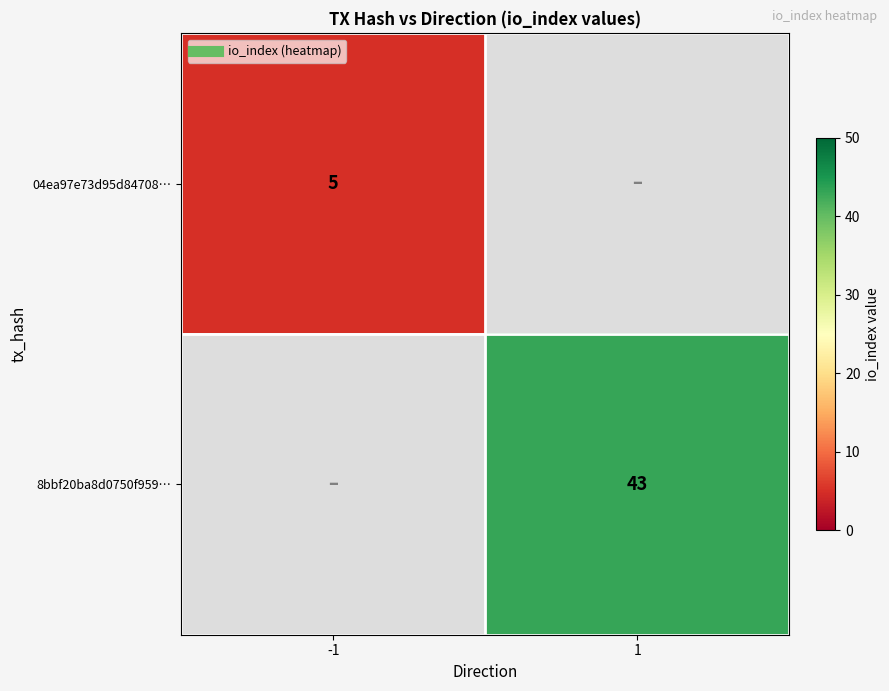

What is the sum of the 04ea97e73d95d84708… values at 1 and -1?

5